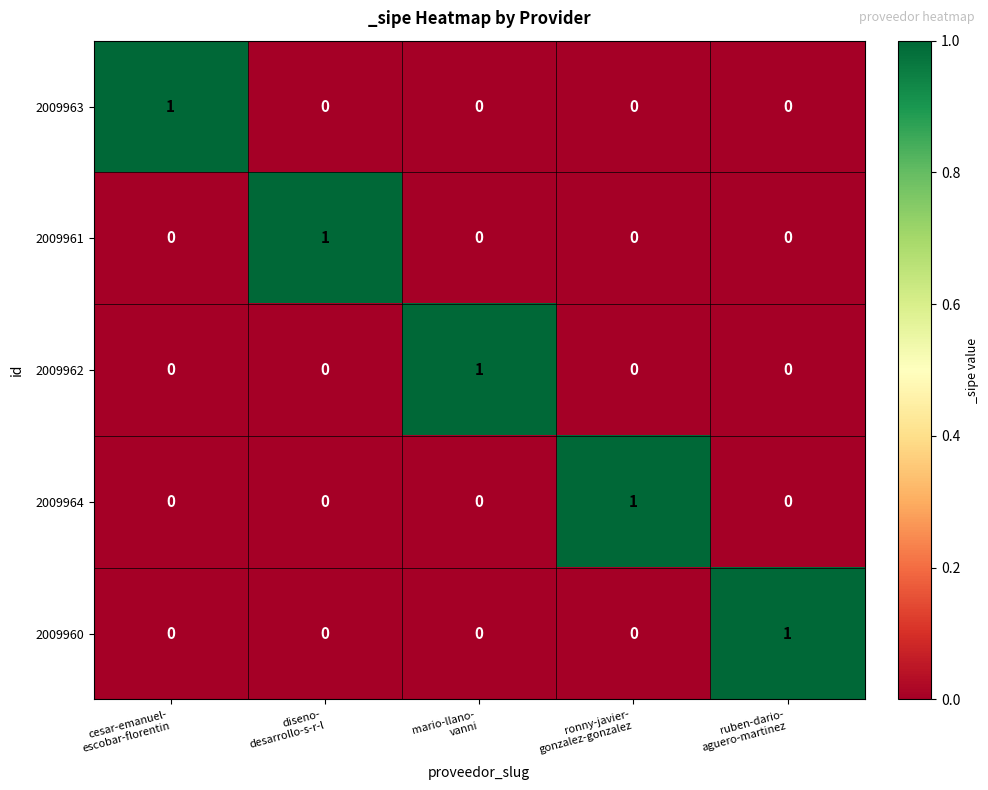

How many 2009962 values are between 0 and 1?

5